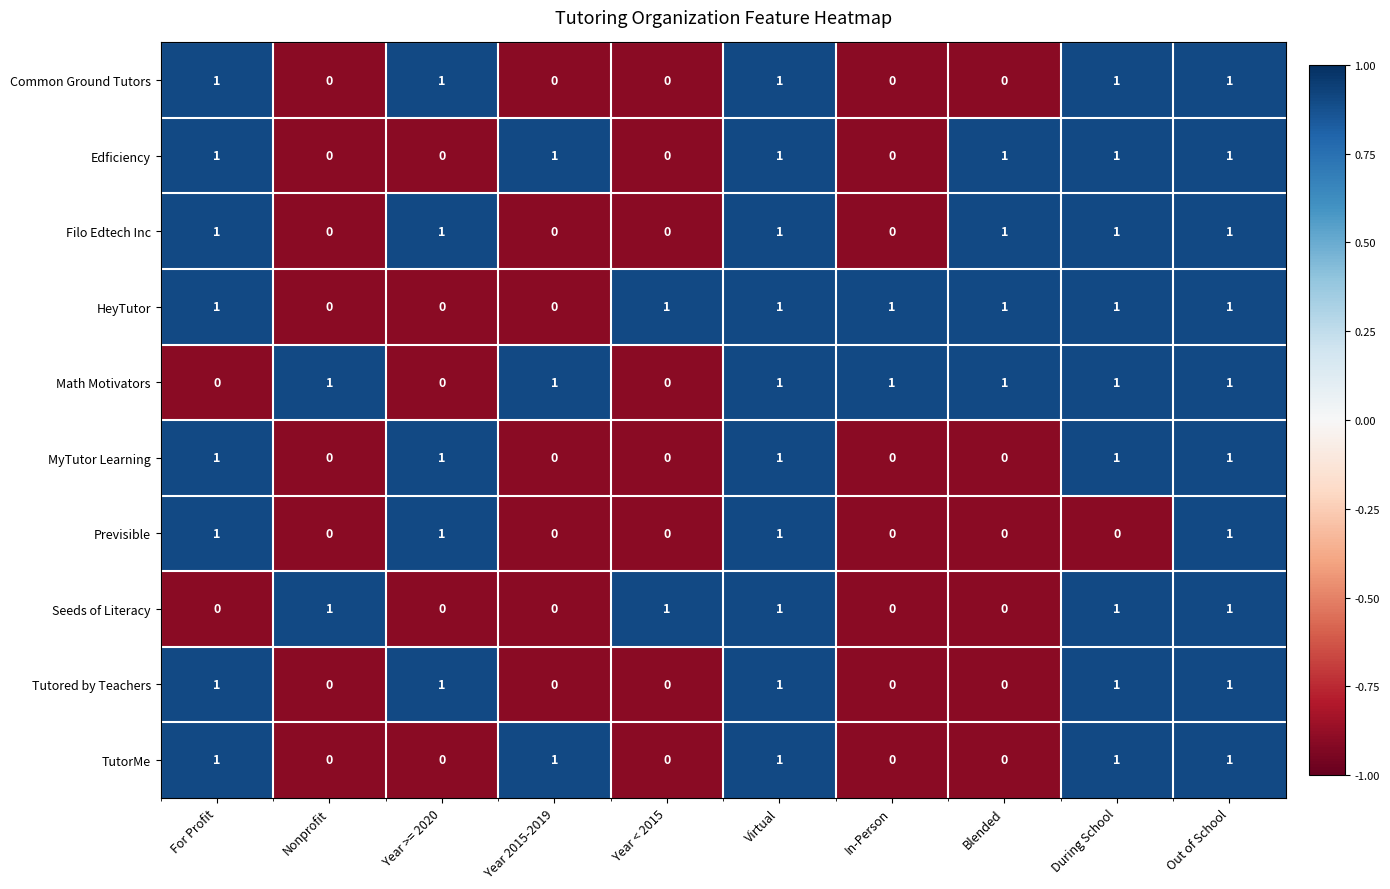

Between During School and Out of School, which series saw the biggest shift?

Previsible